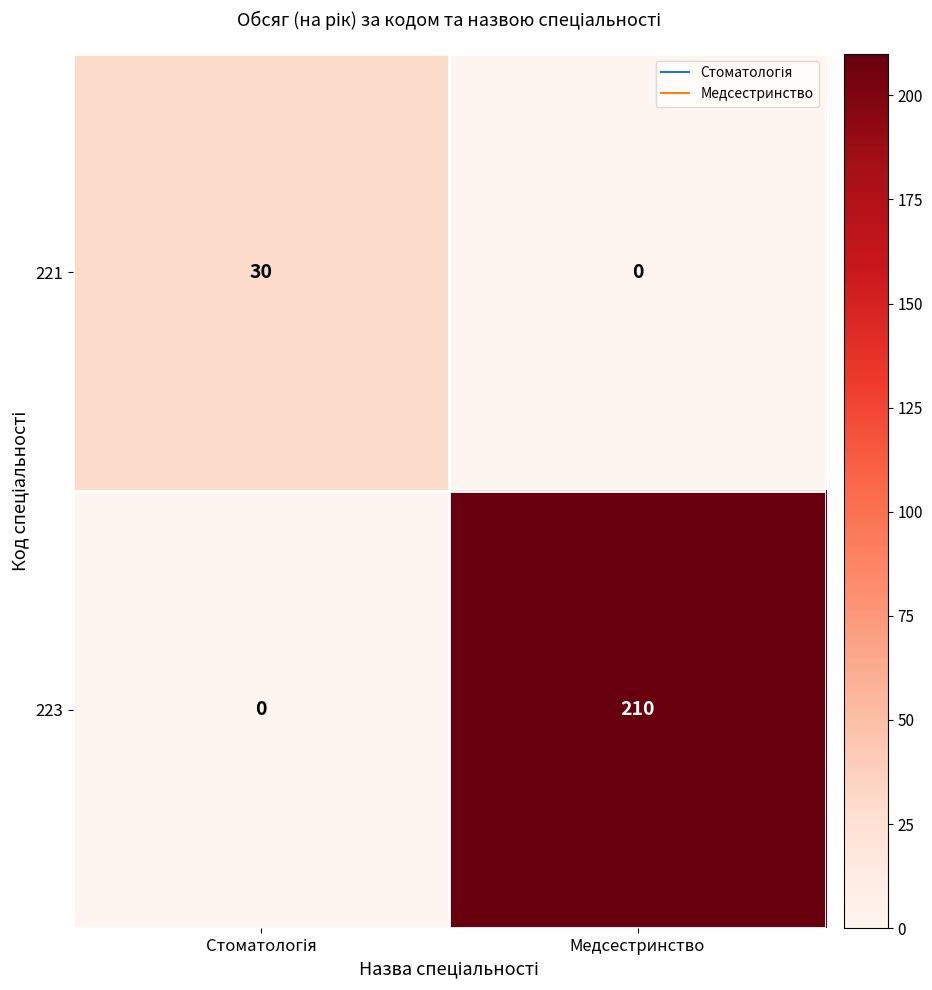

What is the average value of the 221 series?

15